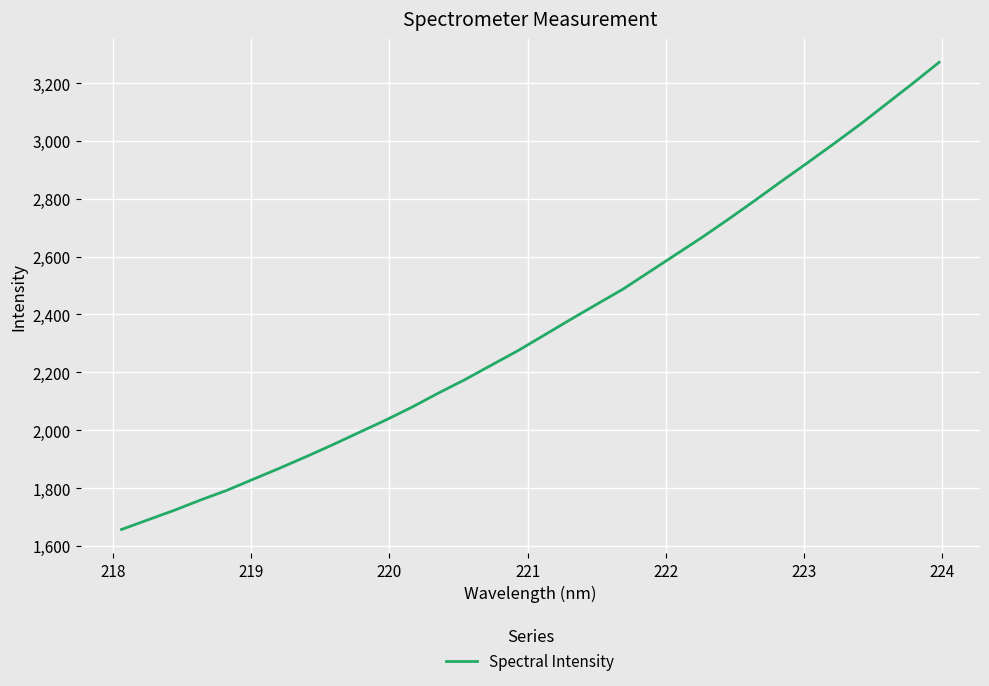

What is the greatest value displayed?

3271.7